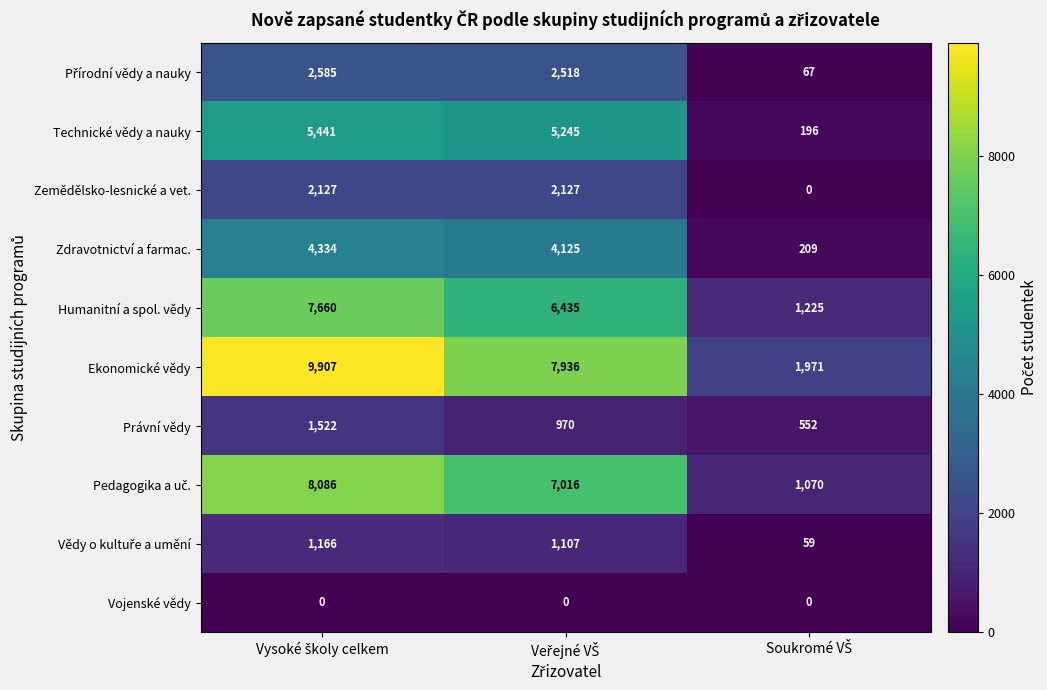

Which series has the largest range (max minus min)?

Ekonomické vědy